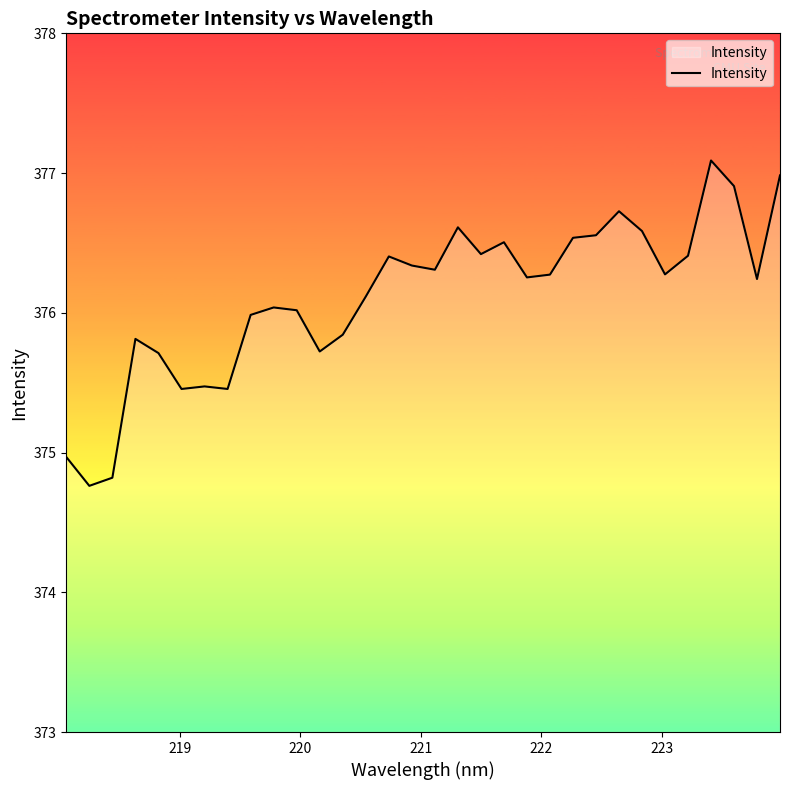

Does the chart have visible grid lines?

No